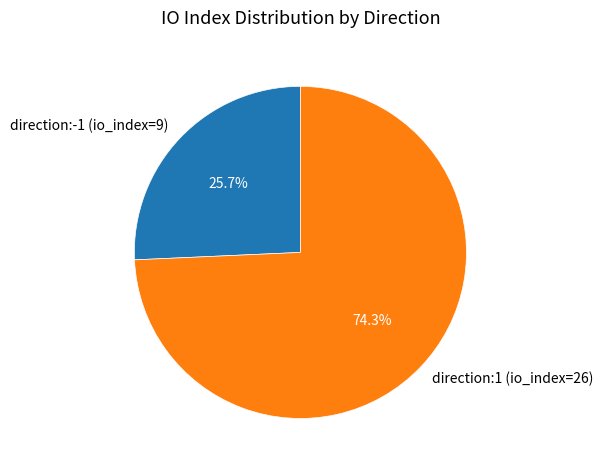

To the nearest percent, what is the difference between the largest and smallest slice percentages?

49%